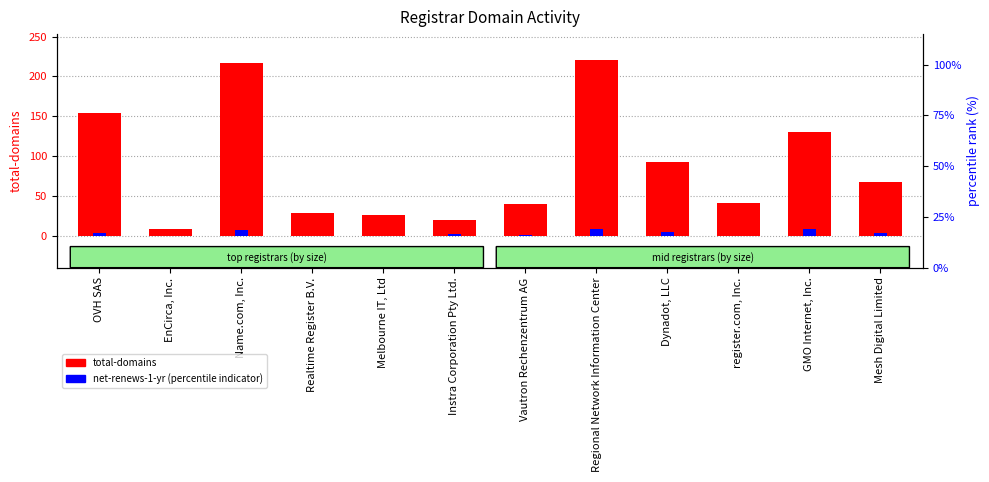

What is the total value across all series at Realtime Register B.V.?

29